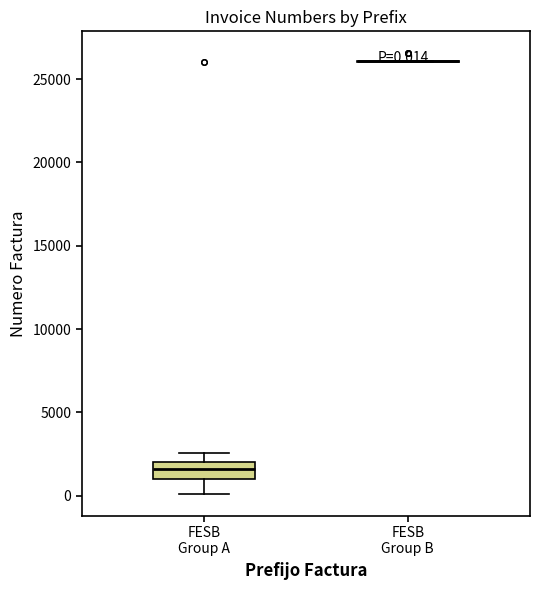

Which box is the tallest, from its lower edge to its upper edge?

FESB Group A